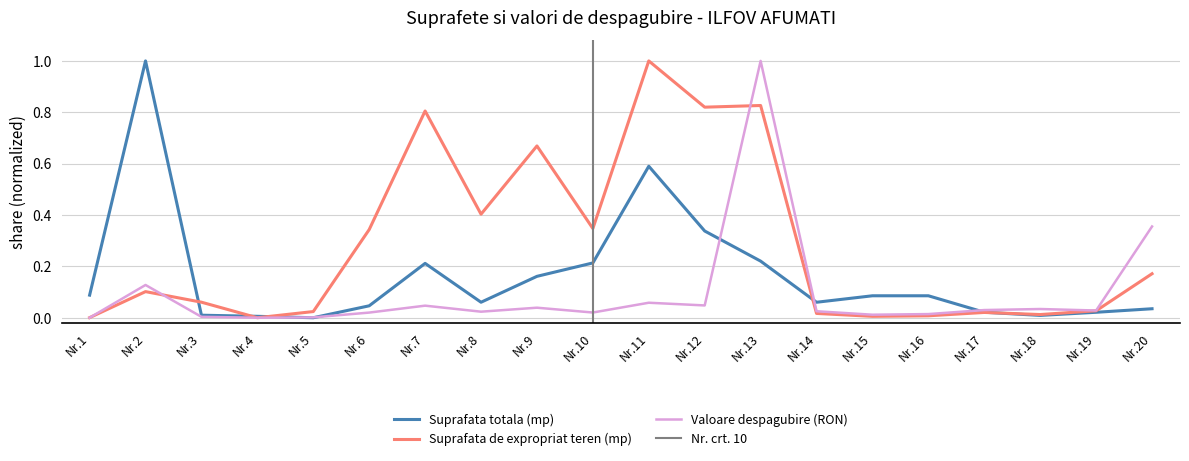

What are all the series names shown in the legend?

Suprafata totala (mp), Suprafata de expropriat teren (mp), Valoare despagubire (RON)